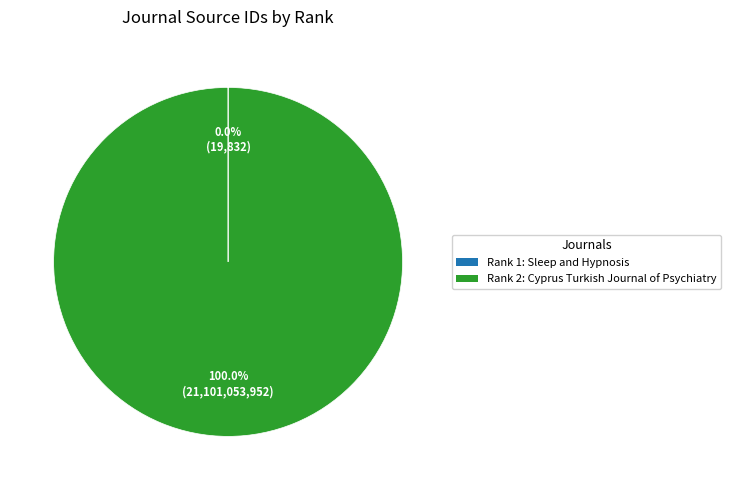

Is there a majority slice in this chart?

Yes